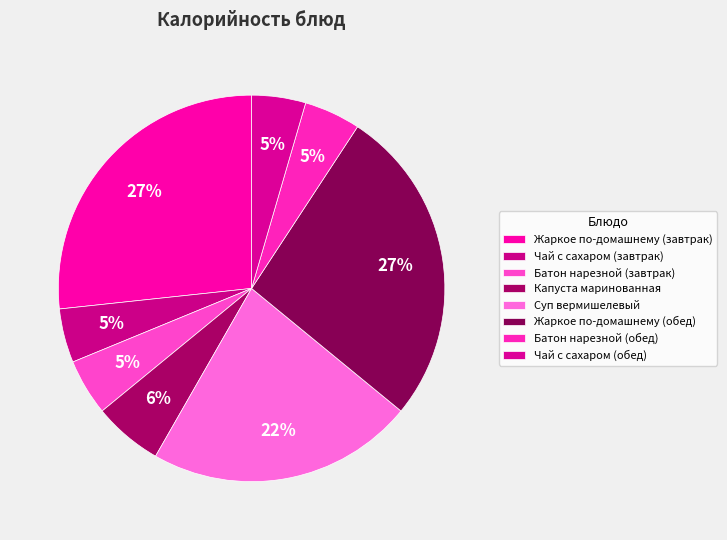

Approximately how many times larger is the value at Батон нарезной (обед) compared to Суп вермишелевый?

0.2